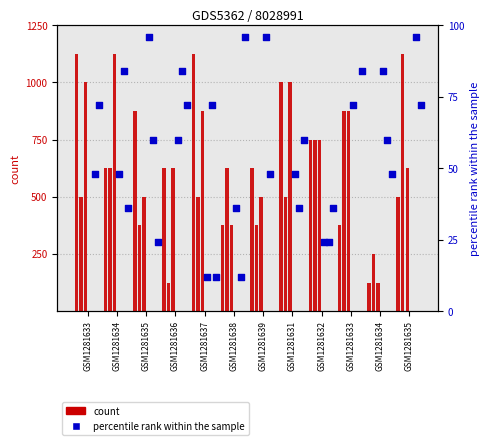

At which category is the sum across all series the highest?

GSM1281633